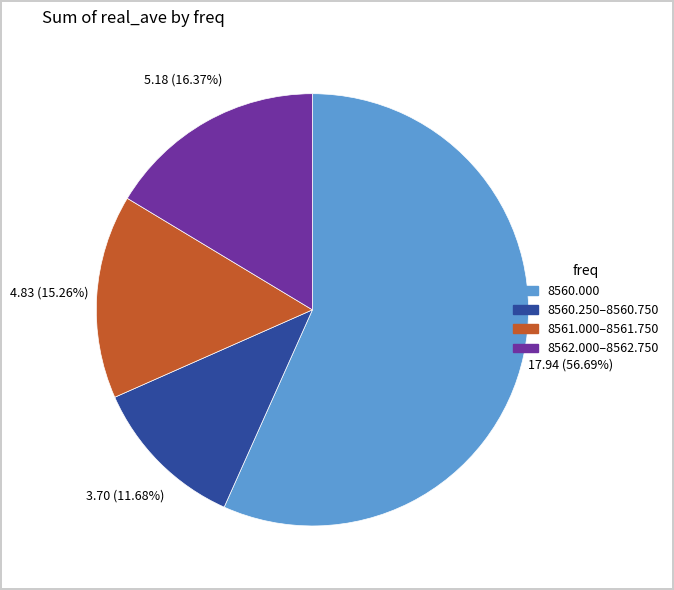

To the nearest percent, what is the difference between the largest and smallest slice percentages?

45%